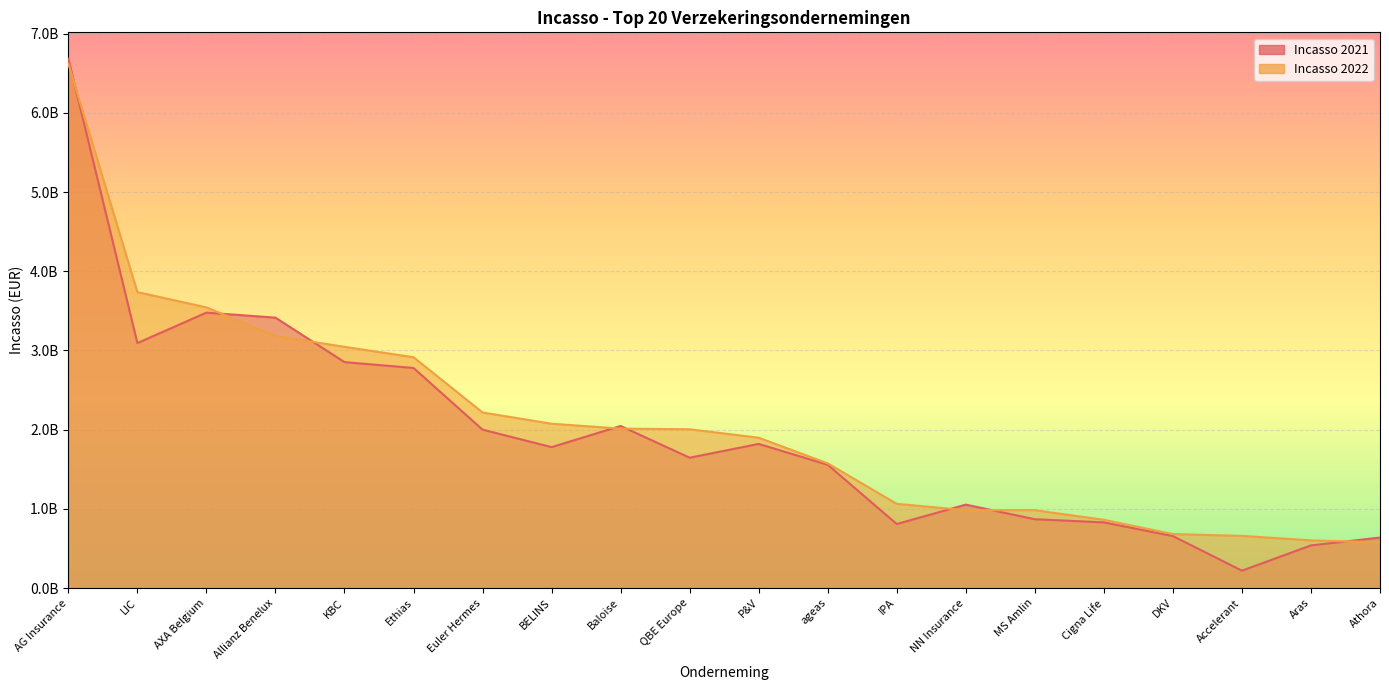

What position from the left is Athora?

20